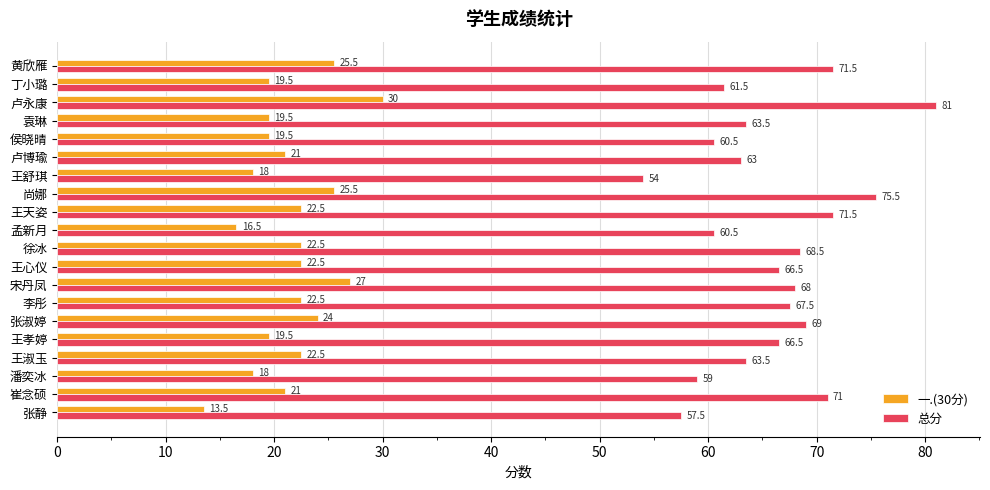

What are all the series names shown in the legend?

一.(30分), 总分